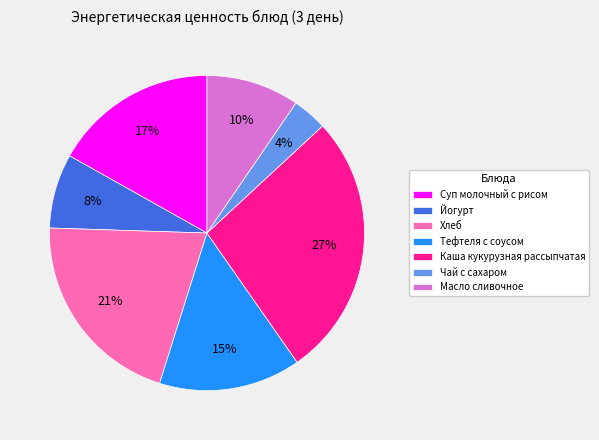

True or false: Тефтеля с соусом accounts for 3% of the total.

False